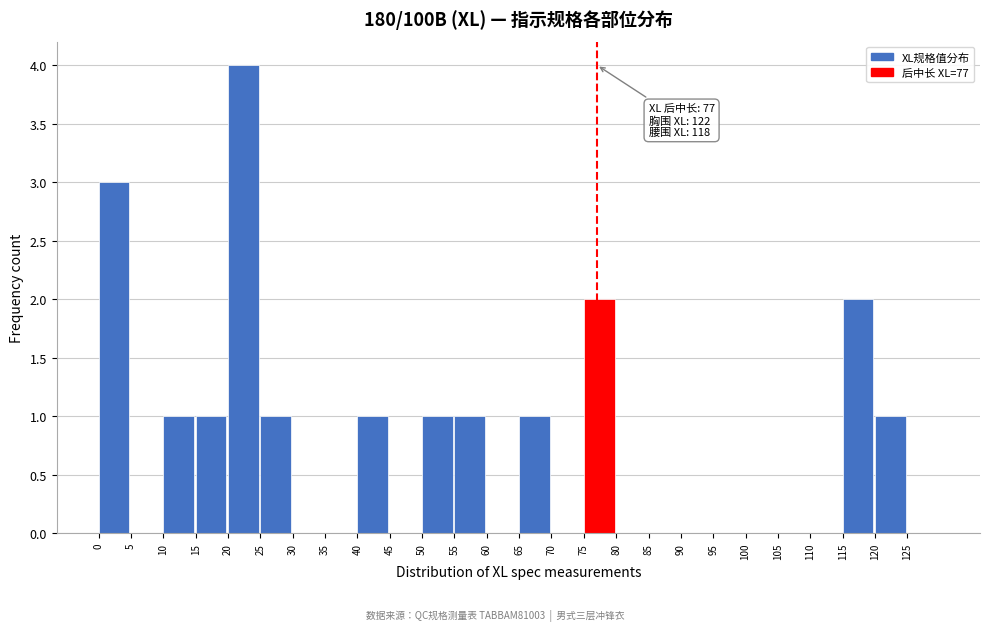

Which range on the x-axis has the tallest bar?

20 to 25